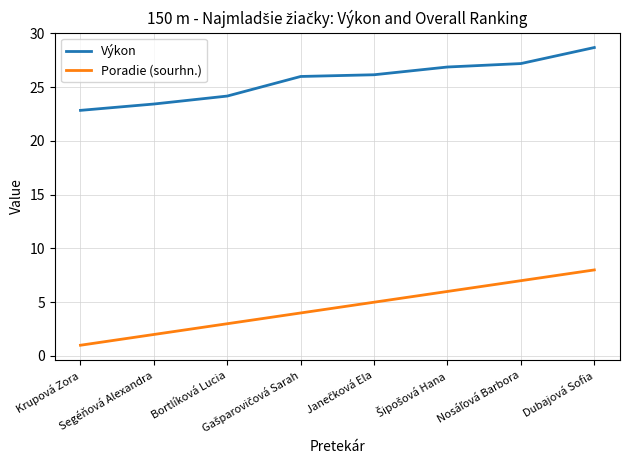

Which series has the widest spread of values?

Poradie (sourhn.)